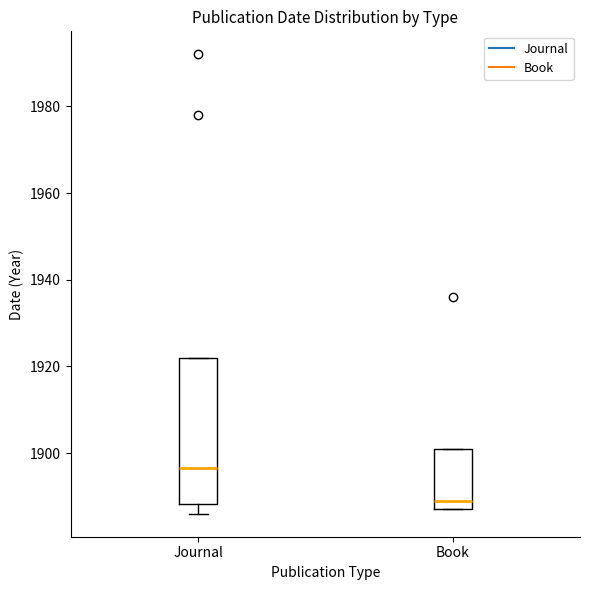

Which box's median line is the highest?

Journal